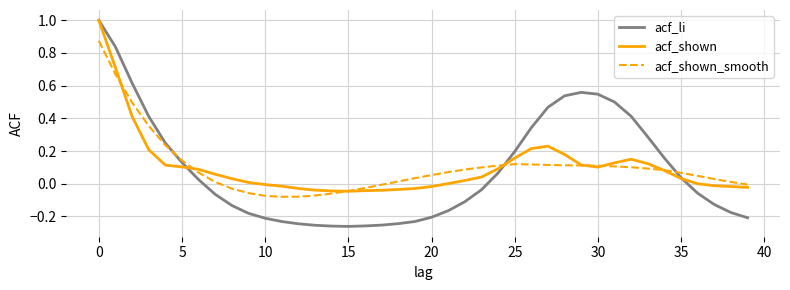

Which series has the widest spread of values?

acf_li